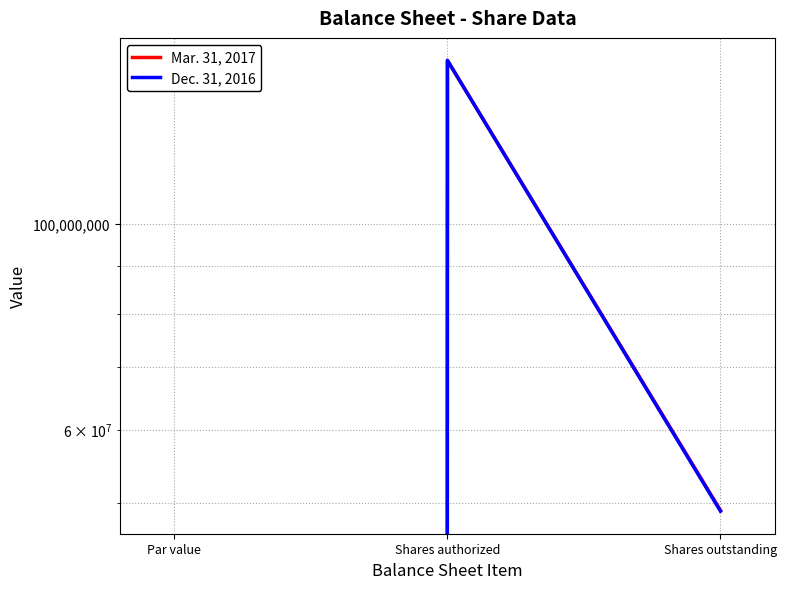

How many lines are shown in the chart?

2